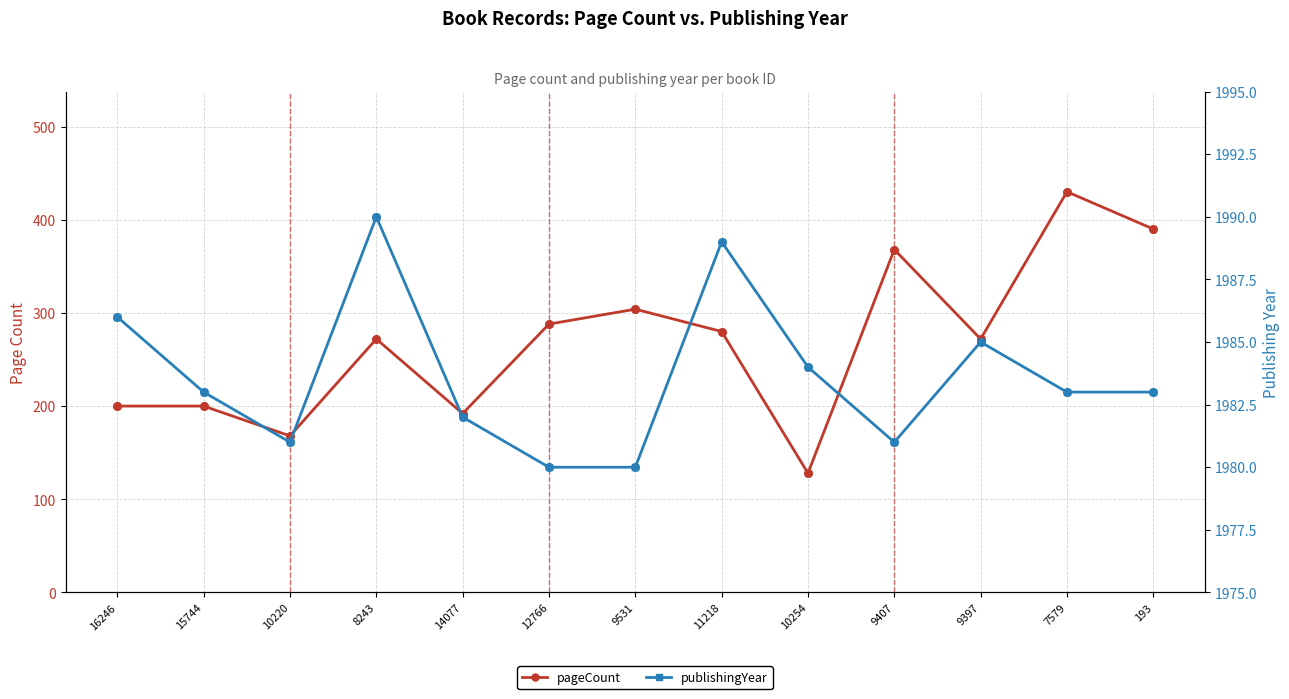

Which series has the largest Y range (max minus min)?

pageCount